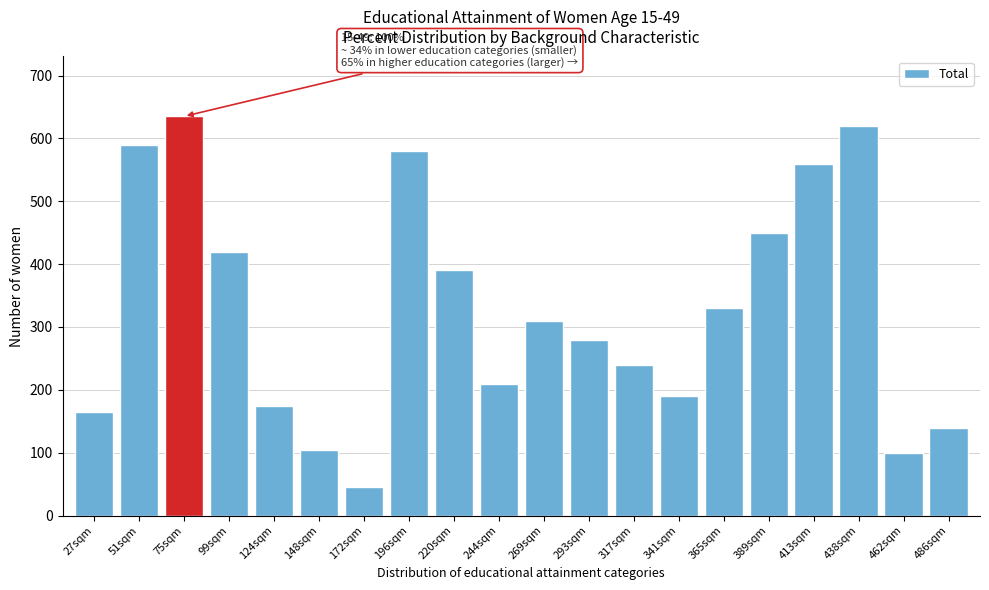

Reading left to right, transcribe all the data shown in this chart.

27sqm=165	51sqm=590	75sqm=635	99sqm=420	124sqm=175	148sqm=105	172sqm=45	196sqm=580	220sqm=390	244sqm=210	269sqm=310	293sqm=280	317sqm=240	341sqm=190	365sqm=330	389sqm=450	413sqm=560	438sqm=620	462sqm=100	486sqm=140